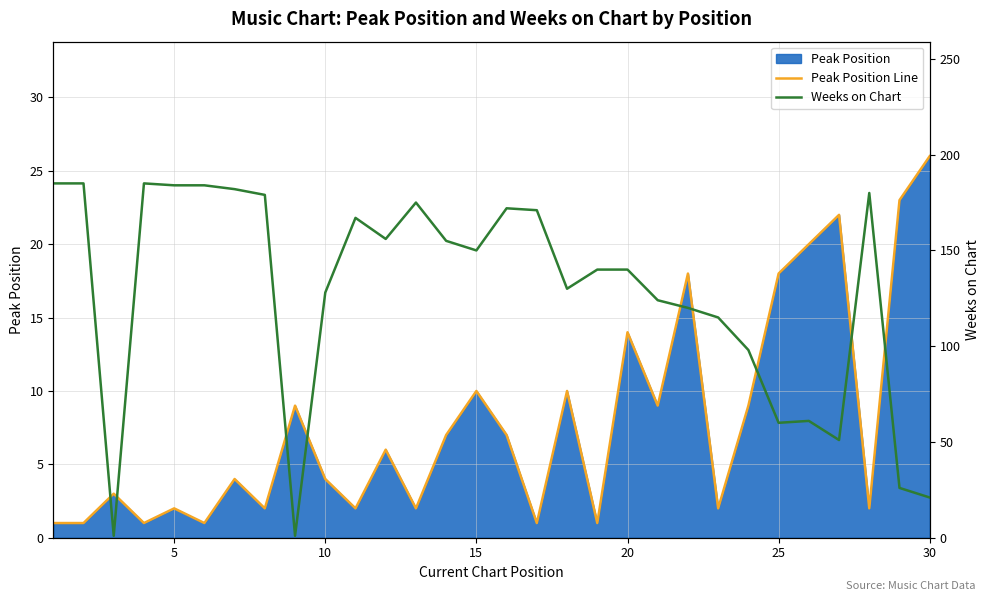

After their last crossing, which series has the higher values: Peak Position Line or Weeks on Chart?

Peak Position Line